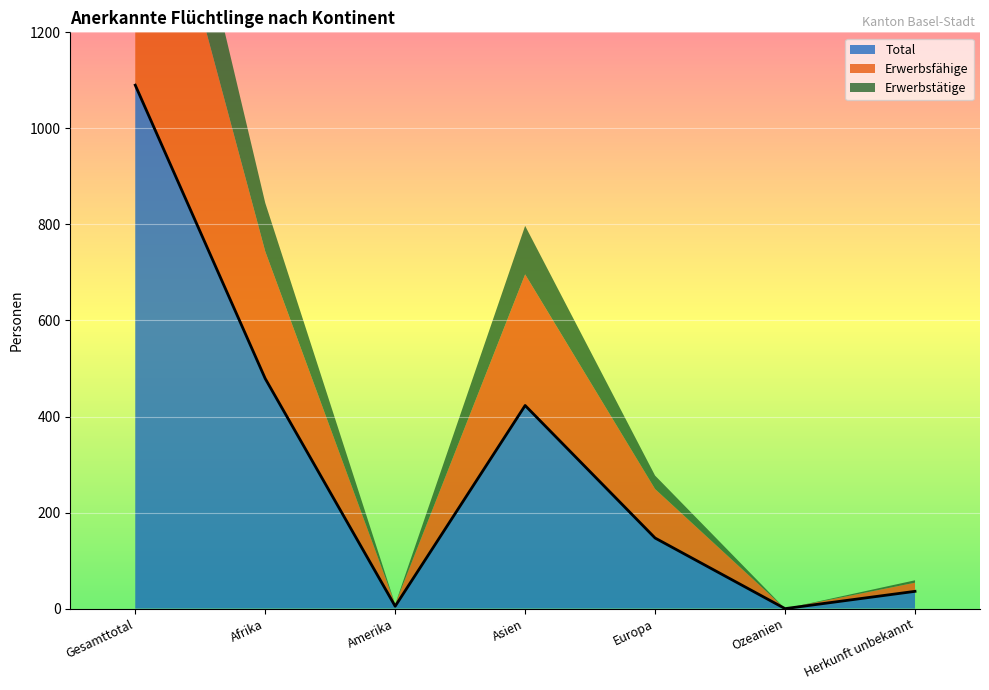

How many data points does each series have?

7